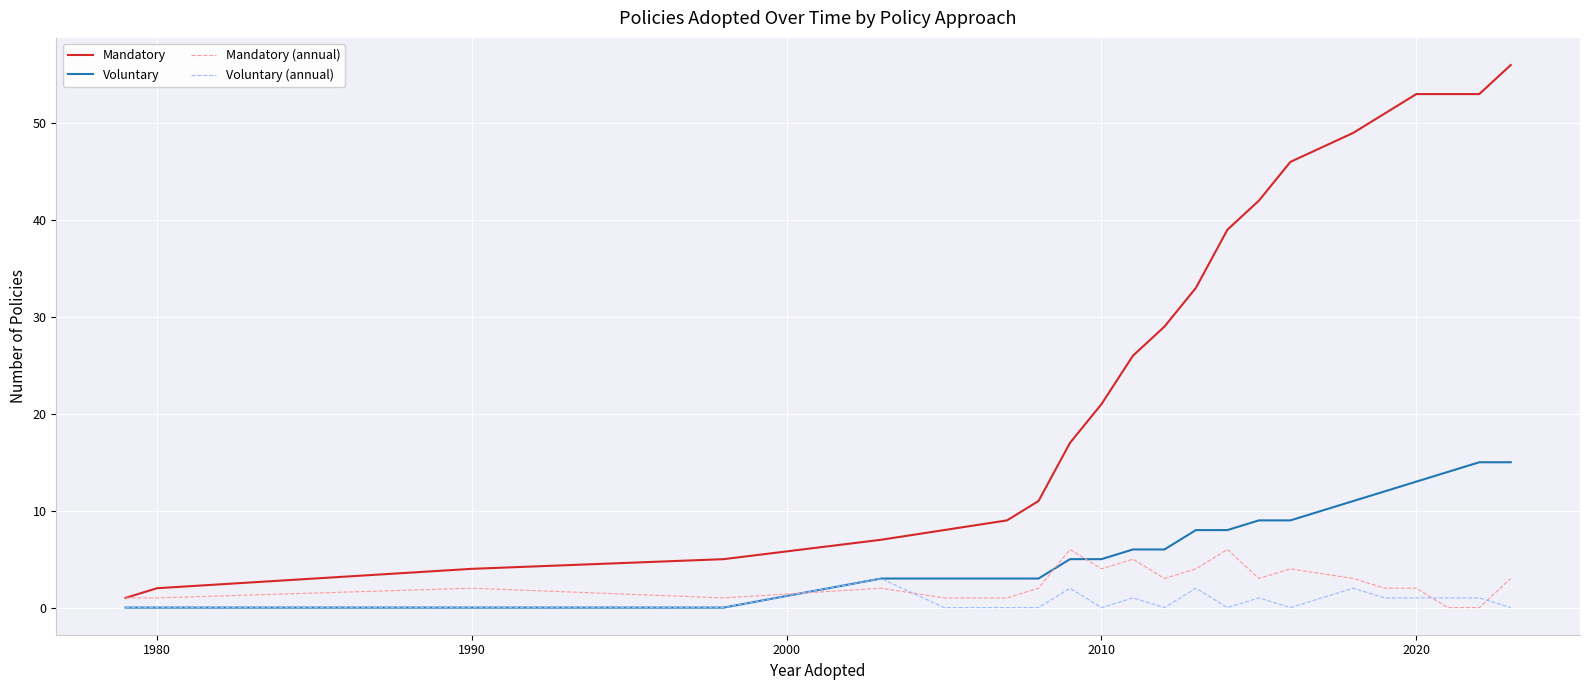

What is the maximum value for Mandatory?

56